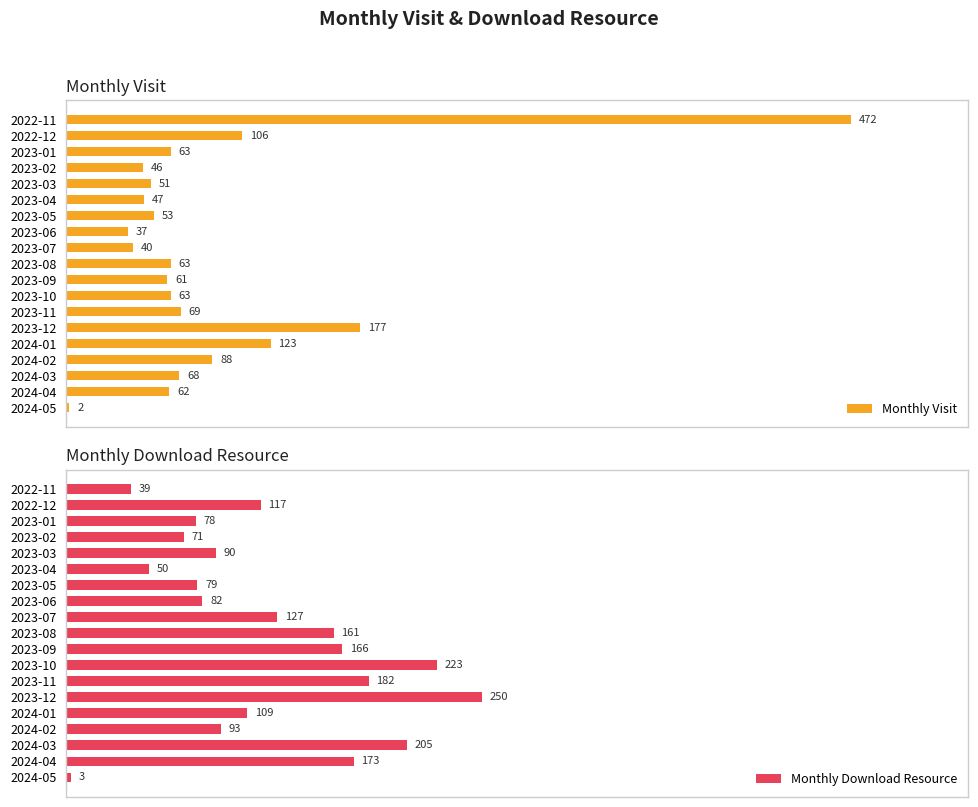

At which label is Monthly Visit closest to 237?

2023-12